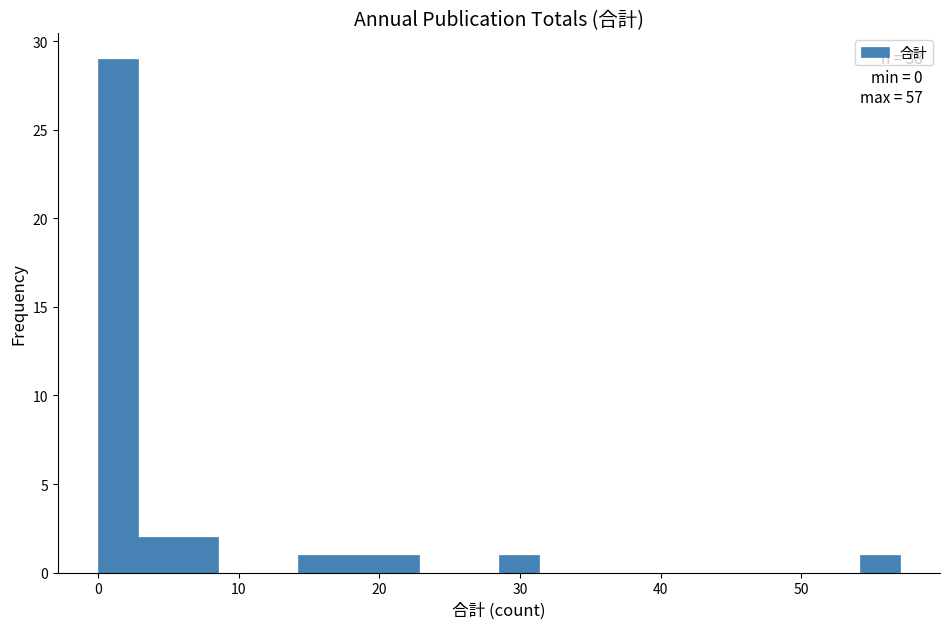

Around what value on the x-axis is the tallest bar? Give the approximate position of its centre, as read against the axis.

1